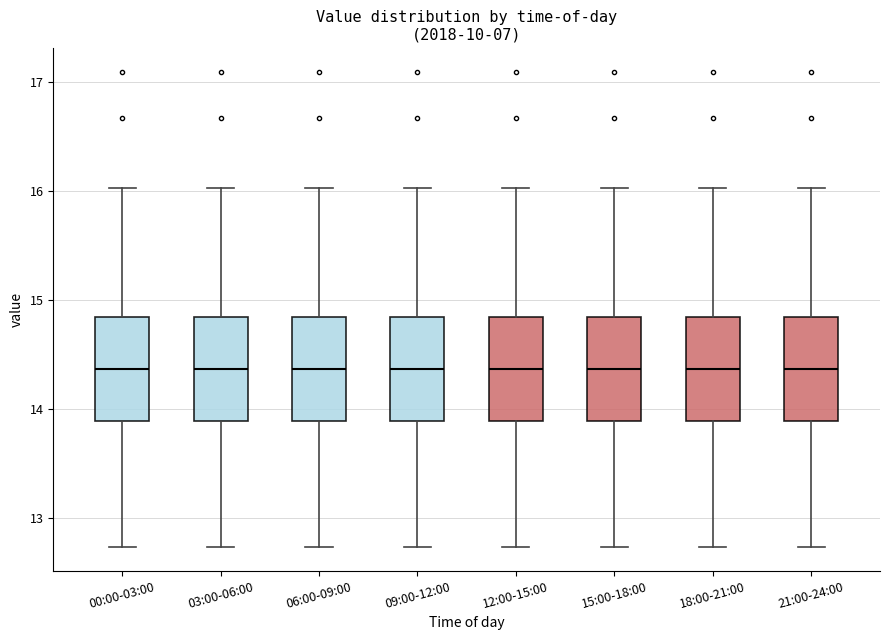

Where is the lower edge of the box for 00:00-03:00 on the y-axis? The values are not printed on the chart, so give them approximately, as read against the axis.

13.9